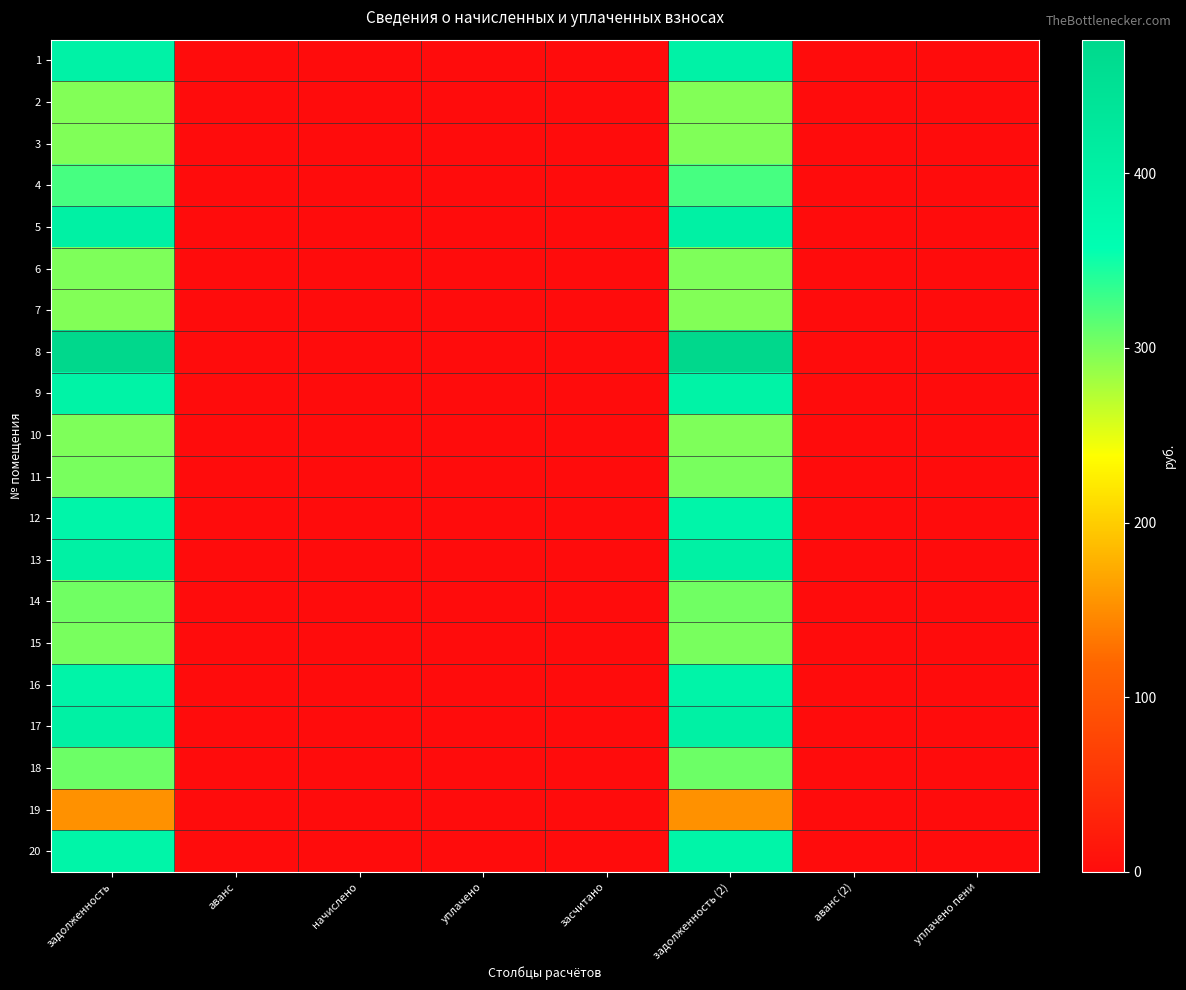

Reading left to right, what are all the values shown in this chart?

1: задолженность=394.7	аванс=0.0	начислено=0.0	уплачено=0.0	засчитано=0.0	задолженность (2)=394.7	аванс (2)=0.0	уплачено пени=0.0
2: задолженность=296.3	аванс=0.0	начислено=0.0	уплачено=0.0	засчитано=0.0	задолженность (2)=296.3	аванс (2)=0.0	уплачено пени=0.0
3: задолженность=297.7	аванс=0.0	начислено=0.0	уплачено=0.0	засчитано=0.0	задолженность (2)=297.7	аванс (2)=0.0	уплачено пени=0.0
4: задолженность=324.1	аванс=0.0	начислено=0.0	уплачено=0.0	засчитано=0.0	задолженность (2)=324.1	аванс (2)=0.0	уплачено пени=0.0
5: задолженность=400.0	аванс=0.0	начислено=0.0	уплачено=0.0	засчитано=0.0	задолженность (2)=400.0	аванс (2)=0.0	уплачено пени=0.0
6: задолженность=298.3	аванс=0.0	начислено=0.0	уплачено=0.0	засчитано=0.0	задолженность (2)=298.3	аванс (2)=0.0	уплачено пени=0.0
7: задолженность=296.3	аванс=0.0	начислено=0.0	уплачено=0.0	засчитано=0.0	задолженность (2)=296.3	аванс (2)=0.0	уплачено пени=0.0
8: задолженность=476.5	аванс=0.0	начислено=0.0	уплачено=0.0	засчитано=0.0	задолженность (2)=476.5	аванс (2)=0.0	уплачено пени=0.0
9: задолженность=394.0	аванс=0.0	начислено=0.0	уплачено=0.0	засчитано=0.0	задолженность (2)=394.0	аванс (2)=0.0	уплачено пени=0.0
10: задолженность=298.3	аванс=0.0	начислено=0.0	уплачено=0.0	засчитано=0.0	задолженность (2)=298.3	аванс (2)=0.0	уплачено пени=0.0
11: задолженность=301.0	аванс=0.0	начислено=0.0	уплачено=0.0	засчитано=0.0	задолженность (2)=301.0	аванс (2)=0.0	уплачено пени=0.0
12: задолженность=385.4	аванс=0.0	начислено=0.0	уплачено=0.0	засчитано=0.0	задолженность (2)=385.4	аванс (2)=0.0	уплачено пени=0.0
13: задолженность=400.0	аванс=0.0	начислено=0.0	уплачено=0.0	засчитано=0.0	задолженность (2)=400.0	аванс (2)=0.0	уплачено пени=0.0
14: задолженность=304.9	аванс=0.0	начислено=0.0	уплачено=0.0	засчитано=0.0	задолженность (2)=304.9	аванс (2)=0.0	уплачено пени=0.0
15: задолженность=301.0	аванс=0.0	начислено=0.0	уплачено=0.0	засчитано=0.0	задолженность (2)=301.0	аванс (2)=0.0	уплачено пени=0.0
16: задолженность=389.4	аванс=0.0	начислено=0.0	уплачено=0.0	засчитано=0.0	задолженность (2)=389.4	аванс (2)=0.0	уплачено пени=0.0
17: задолженность=399.3	аванс=0.0	начислено=0.0	уплачено=0.0	засчитано=0.0	задолженность (2)=399.3	аванс (2)=0.0	уплачено пени=0.0
18: задолженность=306.9	аванс=0.0	начислено=0.0	уплачено=0.0	засчитано=0.0	задолженность (2)=306.9	аванс (2)=0.0	уплачено пени=0.0
19: задолженность=153.1	аванс=0.0	начислено=0.0	уплачено=0.0	засчитано=0.0	задолженность (2)=153.1	аванс (2)=0.0	уплачено пени=0.0
20: задолженность=387.4	аванс=0.0	начислено=0.0	уплачено=0.0	засчитано=0.0	задолженность (2)=387.4	аванс (2)=0.0	уплачено пени=0.0